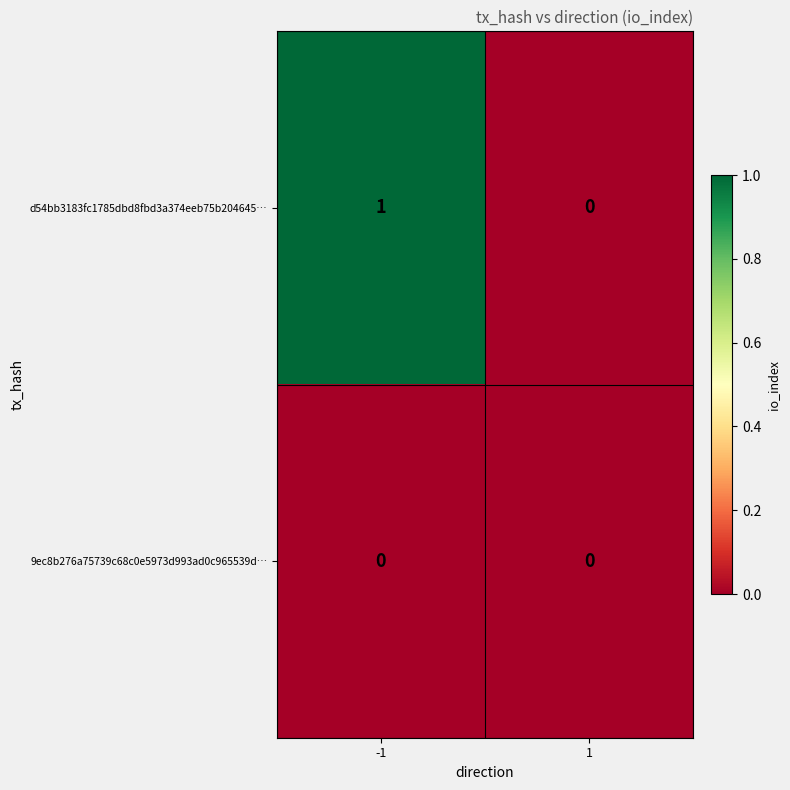

True or false: 9ec8b276a75739c68c0e5973d993ad0c965539d… has a value of 0 at -1.

True